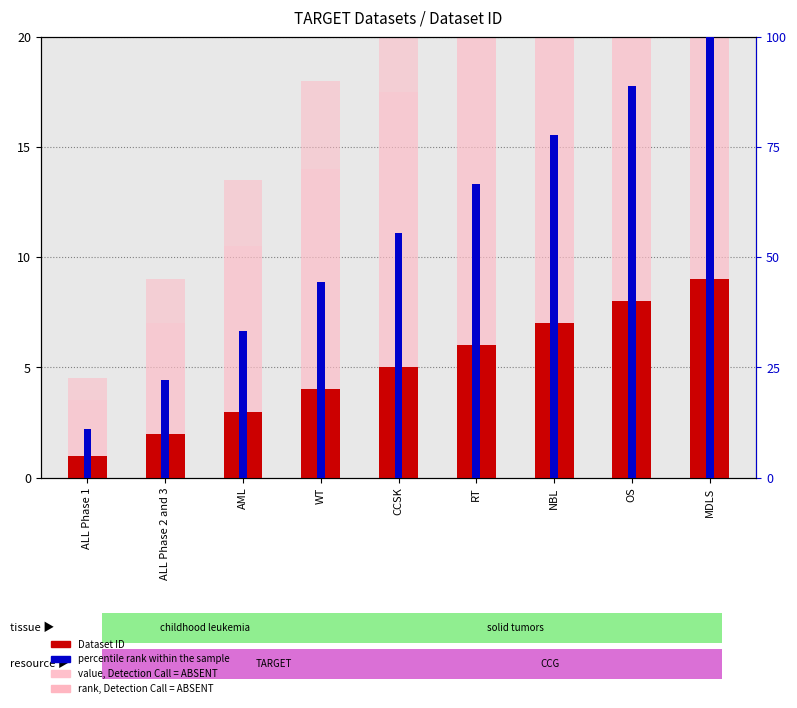

What is the spread (max minus min) of values at CCSK?

50.6